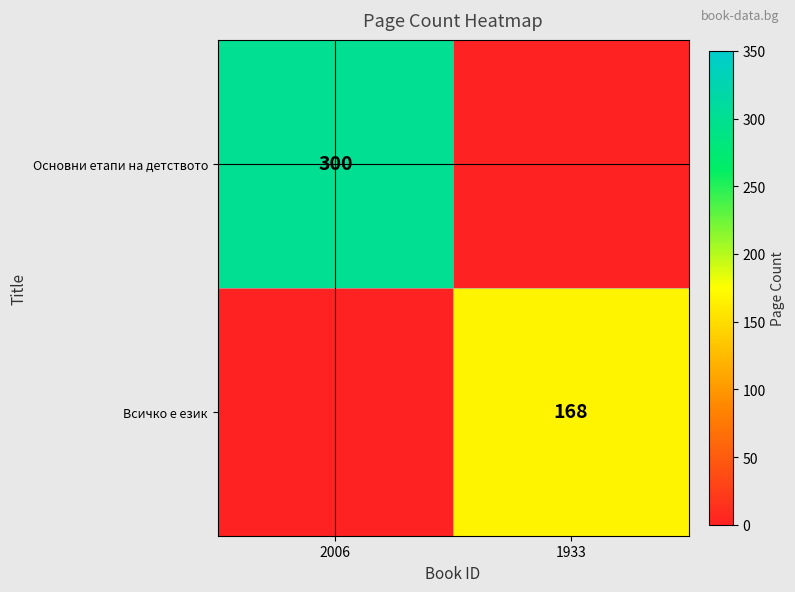

True or false: Основни етапи на детството has a value of 300 at 2006.

True